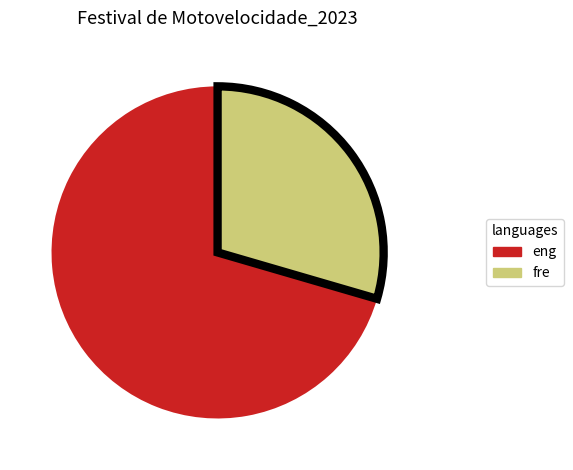

Do eng and fre together represent more than half of the pie?

Yes